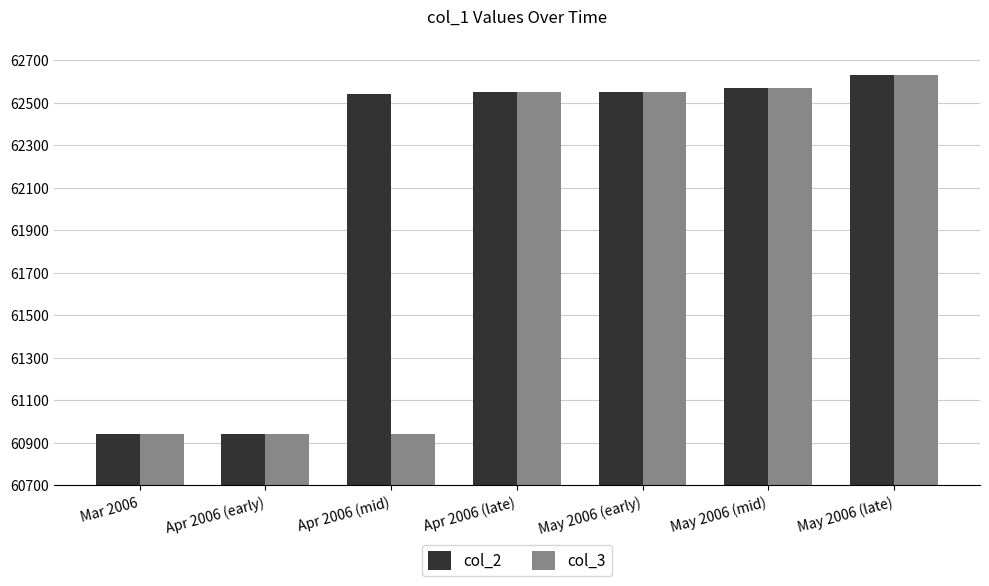

How many bars are there in each group?

2